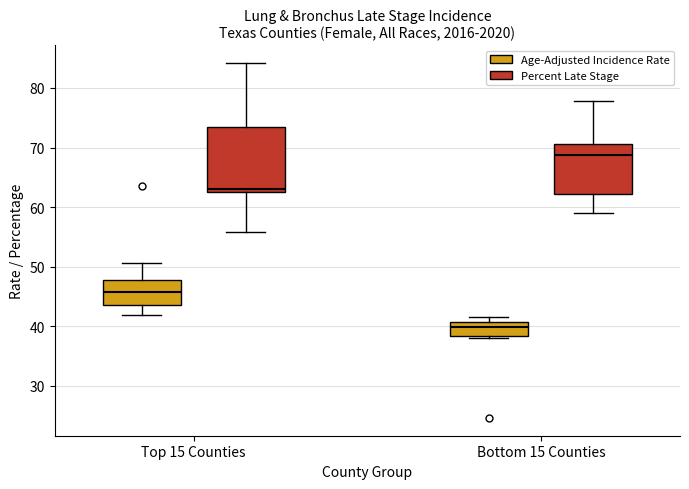

Which box's median line is the highest?

Bottom 15 Counties (Percent Late Stage)